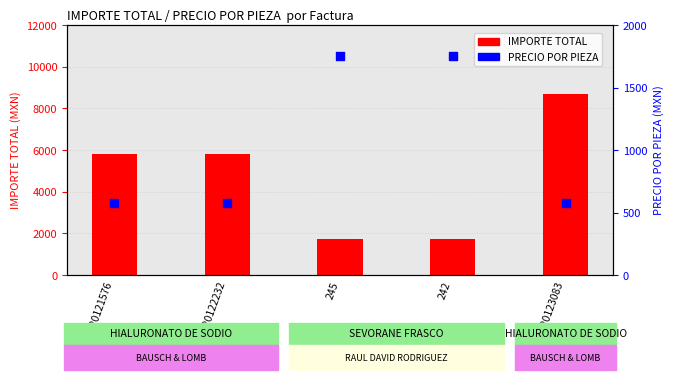

Which series contains the highest Y value?

IMPORTE TOTAL